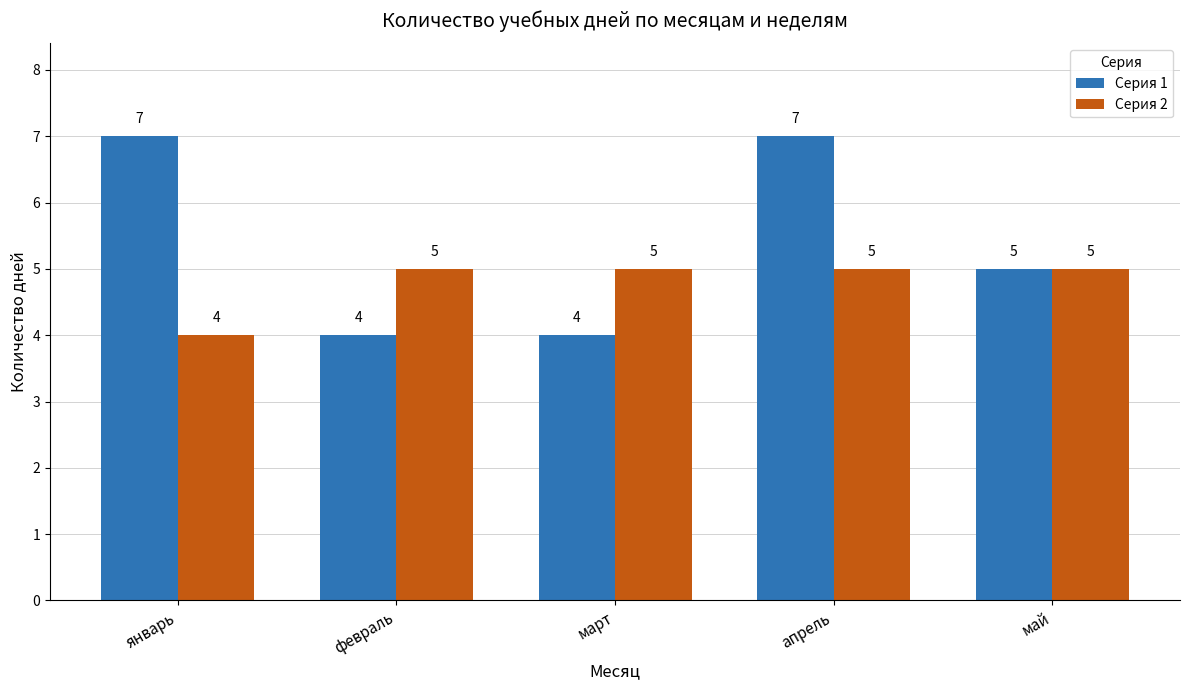

The value of Серия 1 at февраль is 4. True or false?

True